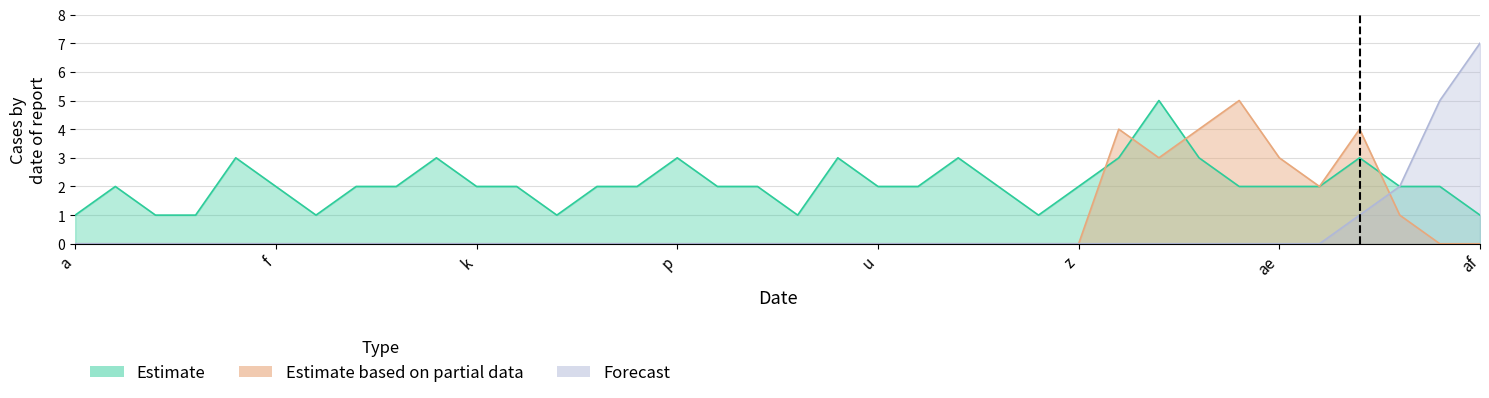

True or false: Estimate has more than 0 interior local peaks.

True